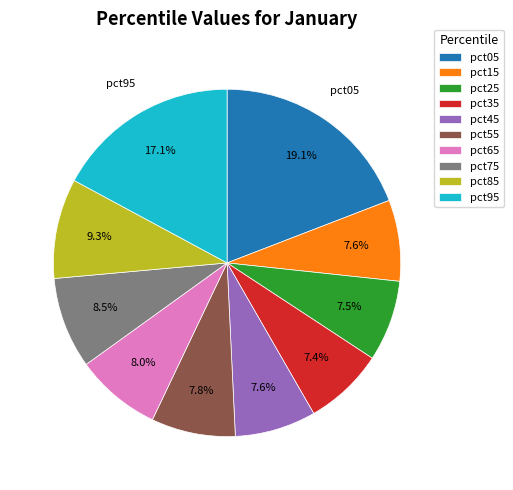

Is the sum of pct25 and pct15 greater than half?

No